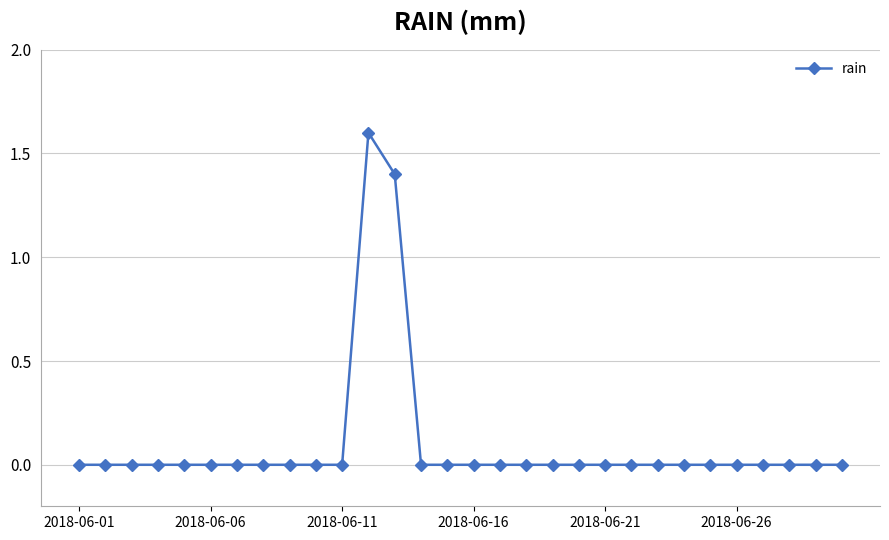

What is the maximum value shown in the chart?

1.6